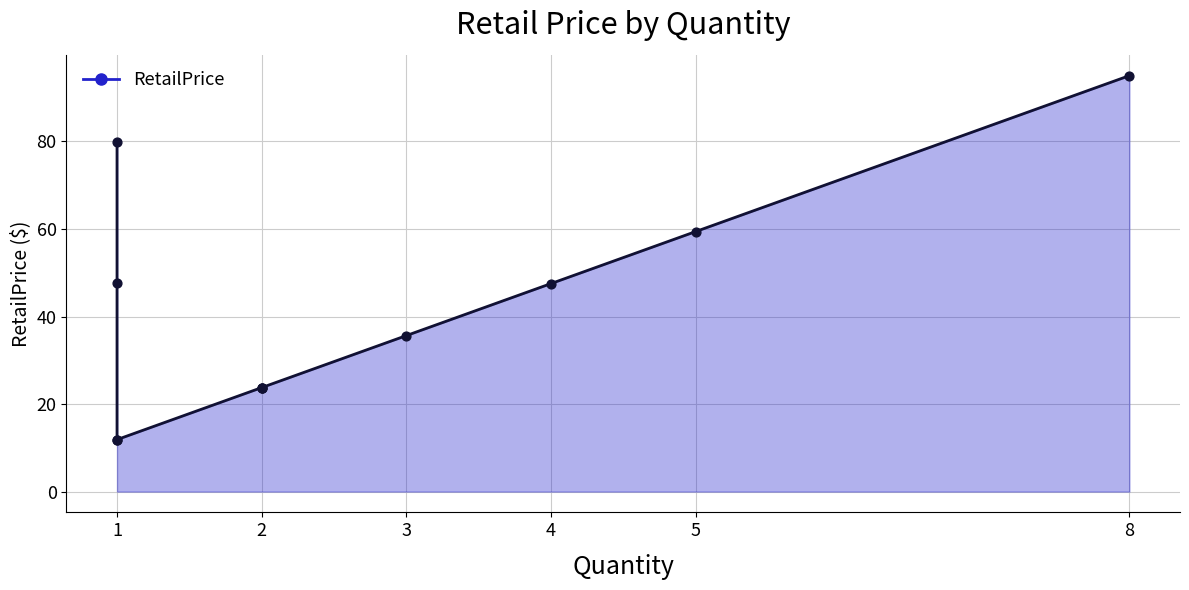

Approximately how many times larger is the value at 1 compared to 2?

0.5